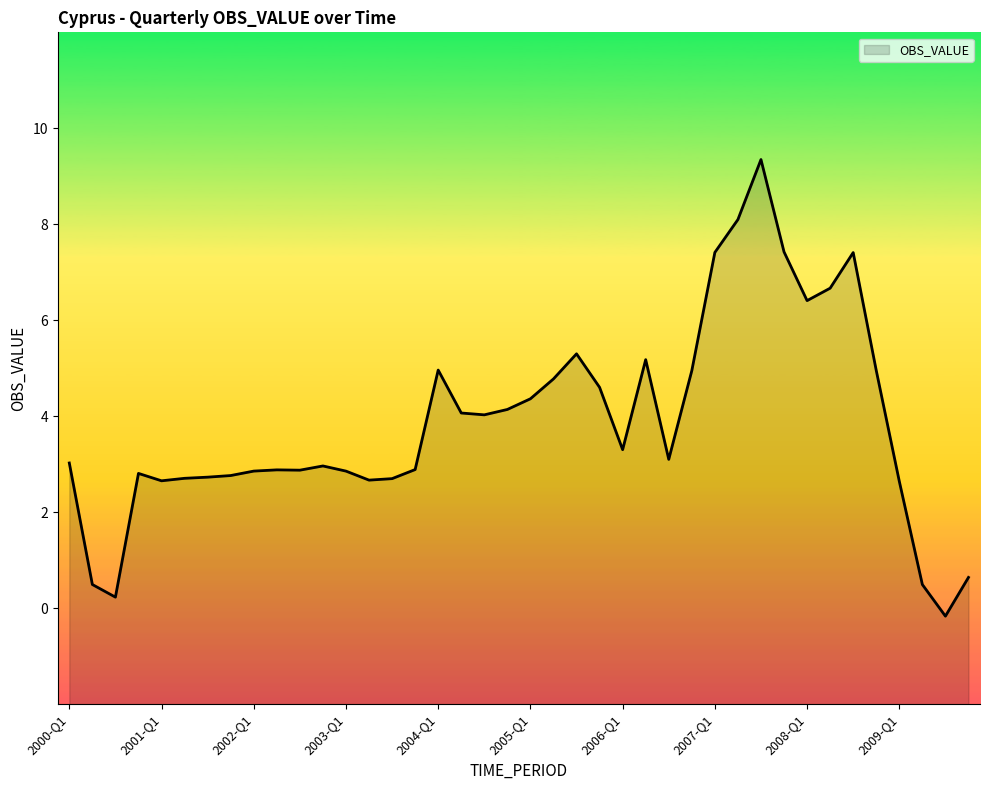

Which category has the highest value across all series?

2007-Q3